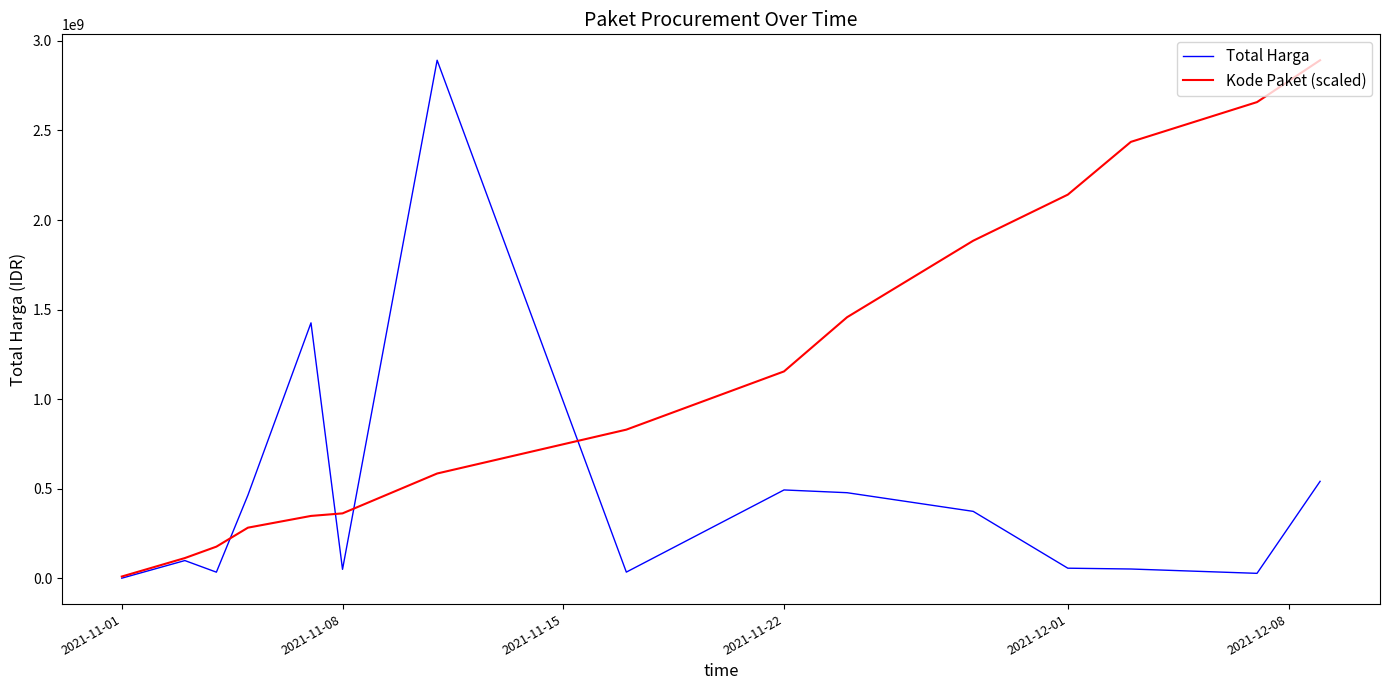

What is the maximum value for Kode Paket (scaled)?

2892122000.0